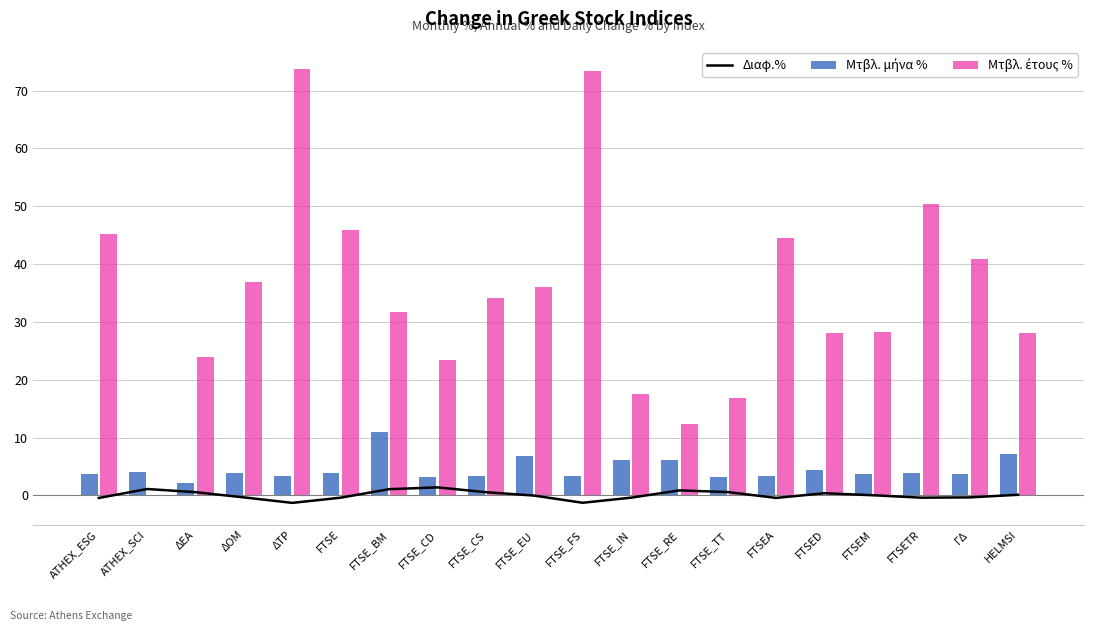

At FTSE_CS, list the series in order from largest to smallest.

Μτβλ. έτους %, Μτβλ. μήνα %, Διαφ.%